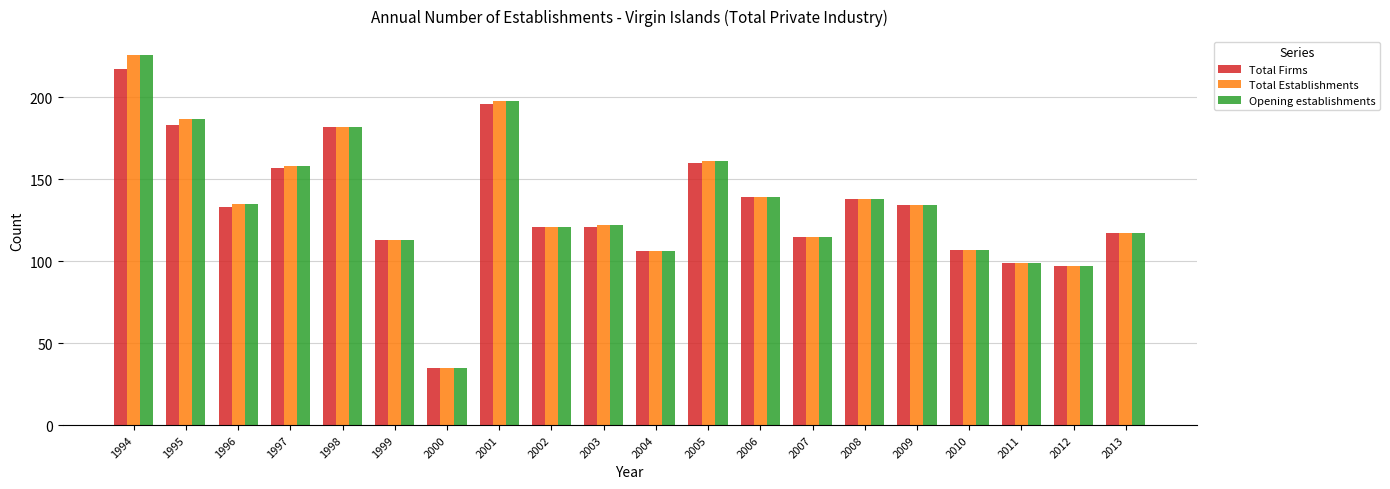

True or false: Total Establishments has a value of 187 at 1995.

True